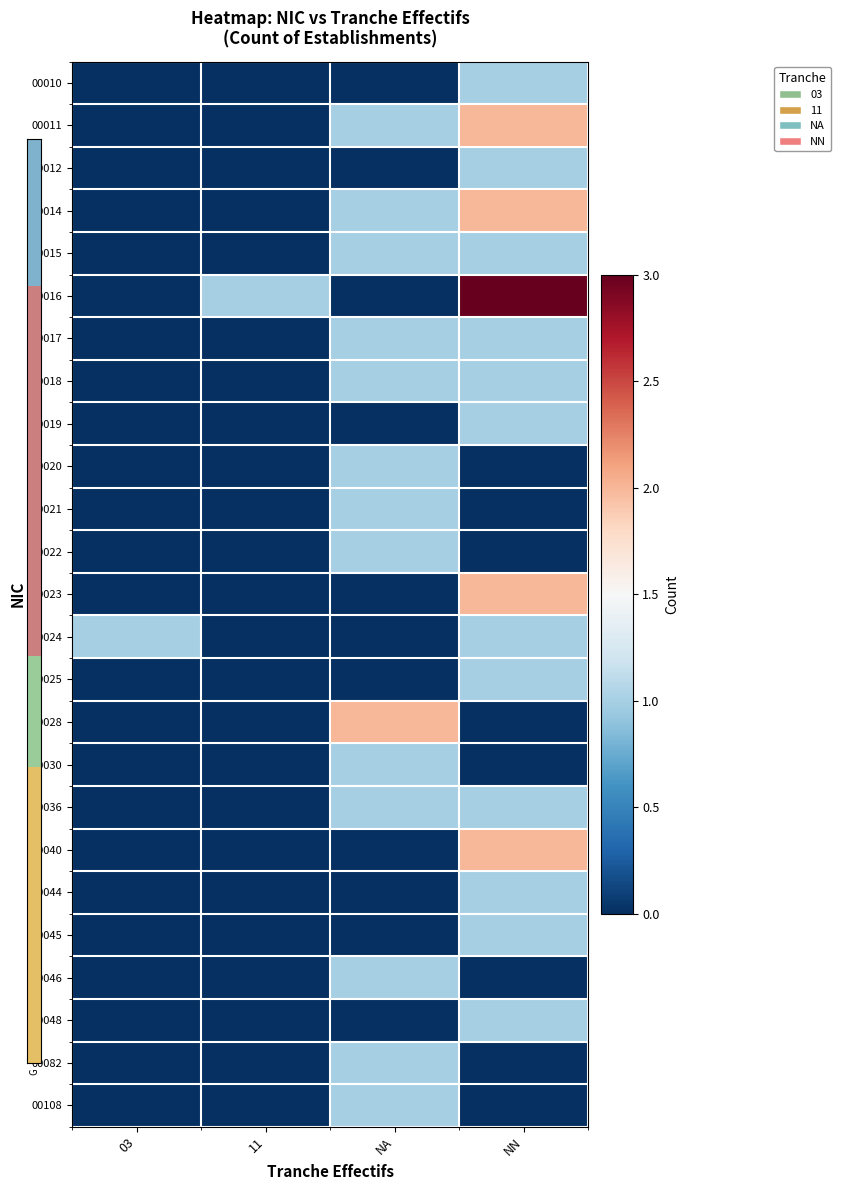

At how many categories does at least one series exceed 2?

1